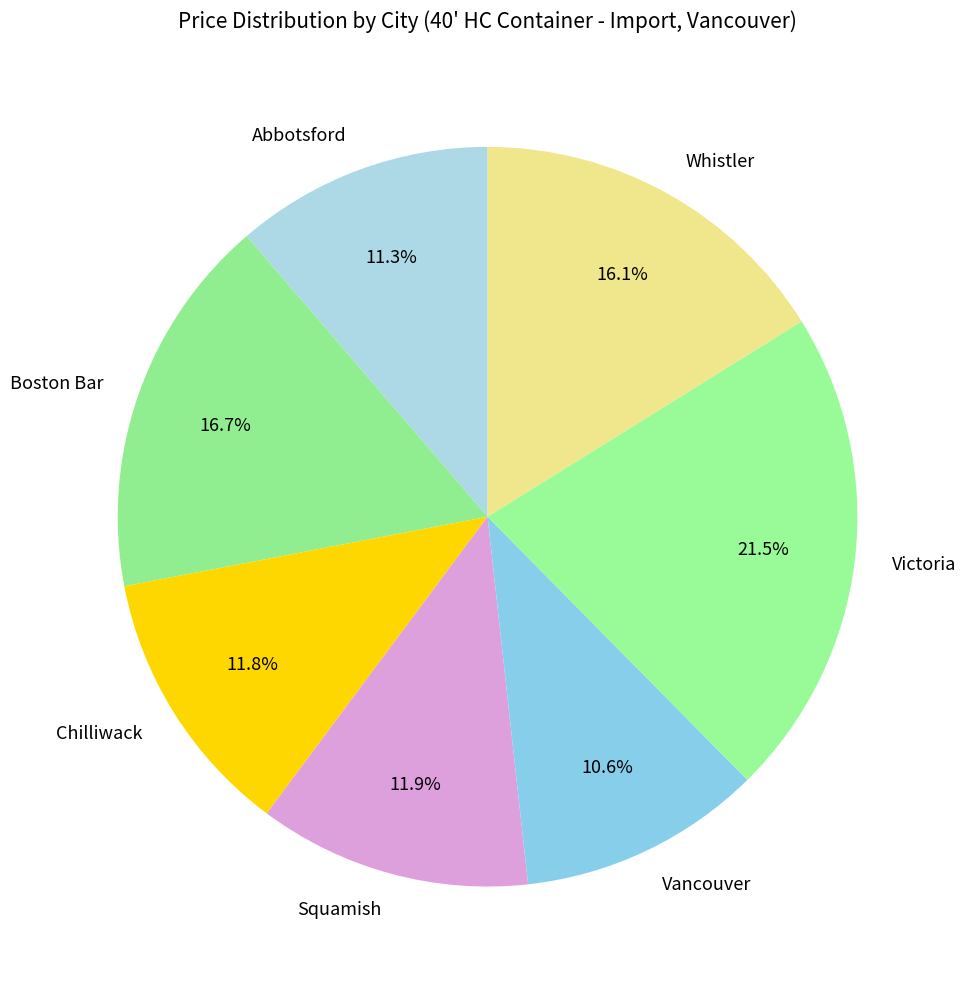

To the nearest percent, what portion does Whistler represent?

16%